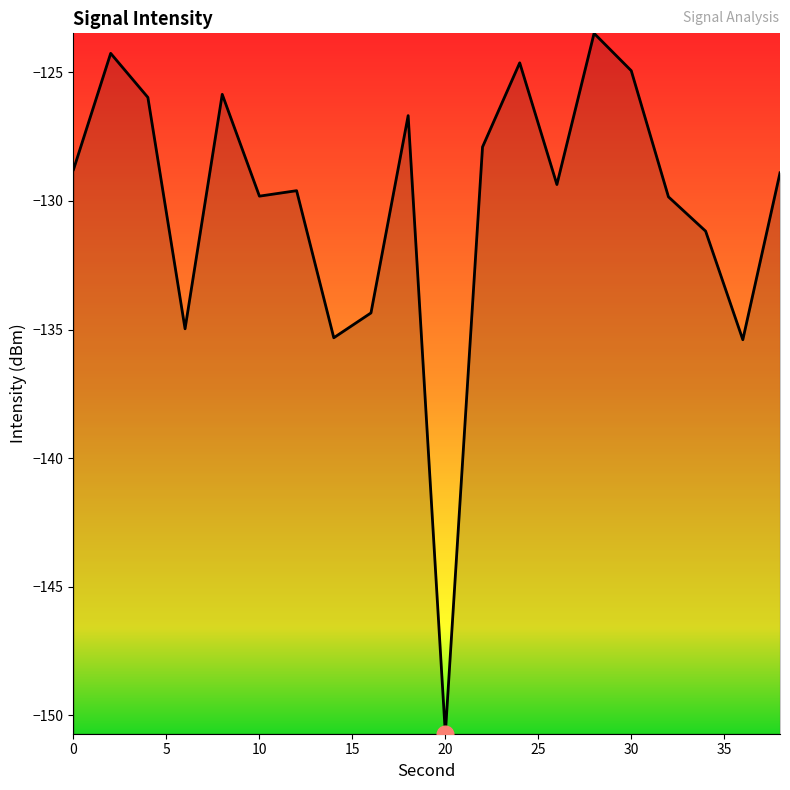

What is the smallest value displayed?

-150.7